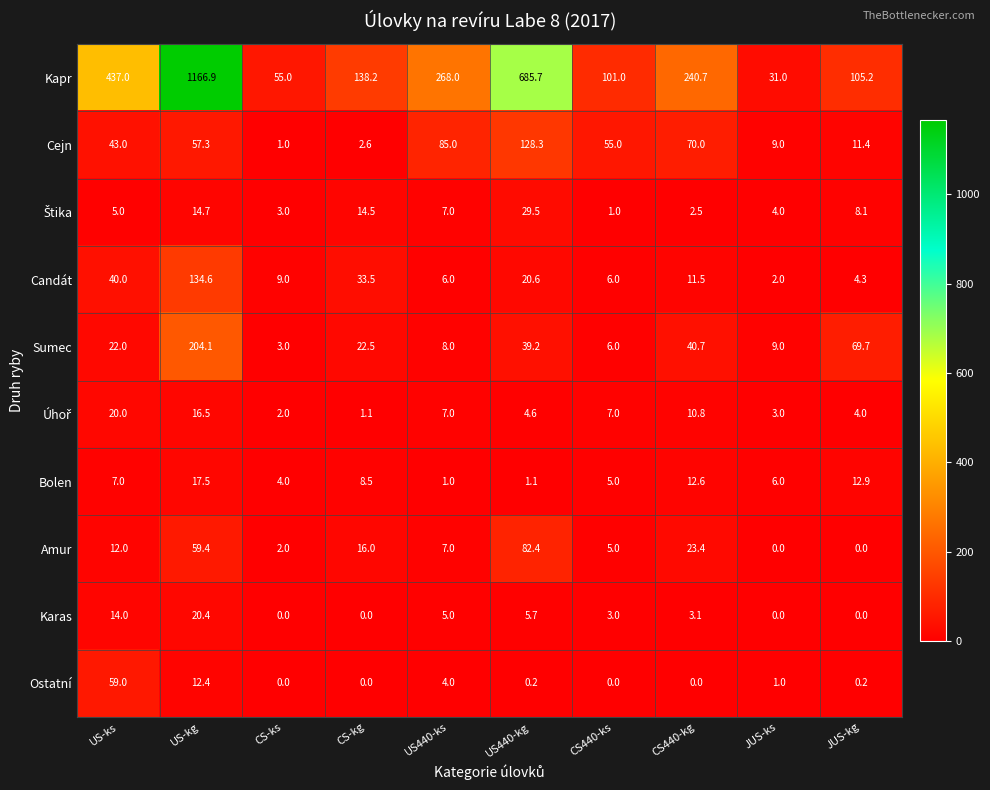

Which series has the widest spread of values?

Kapr